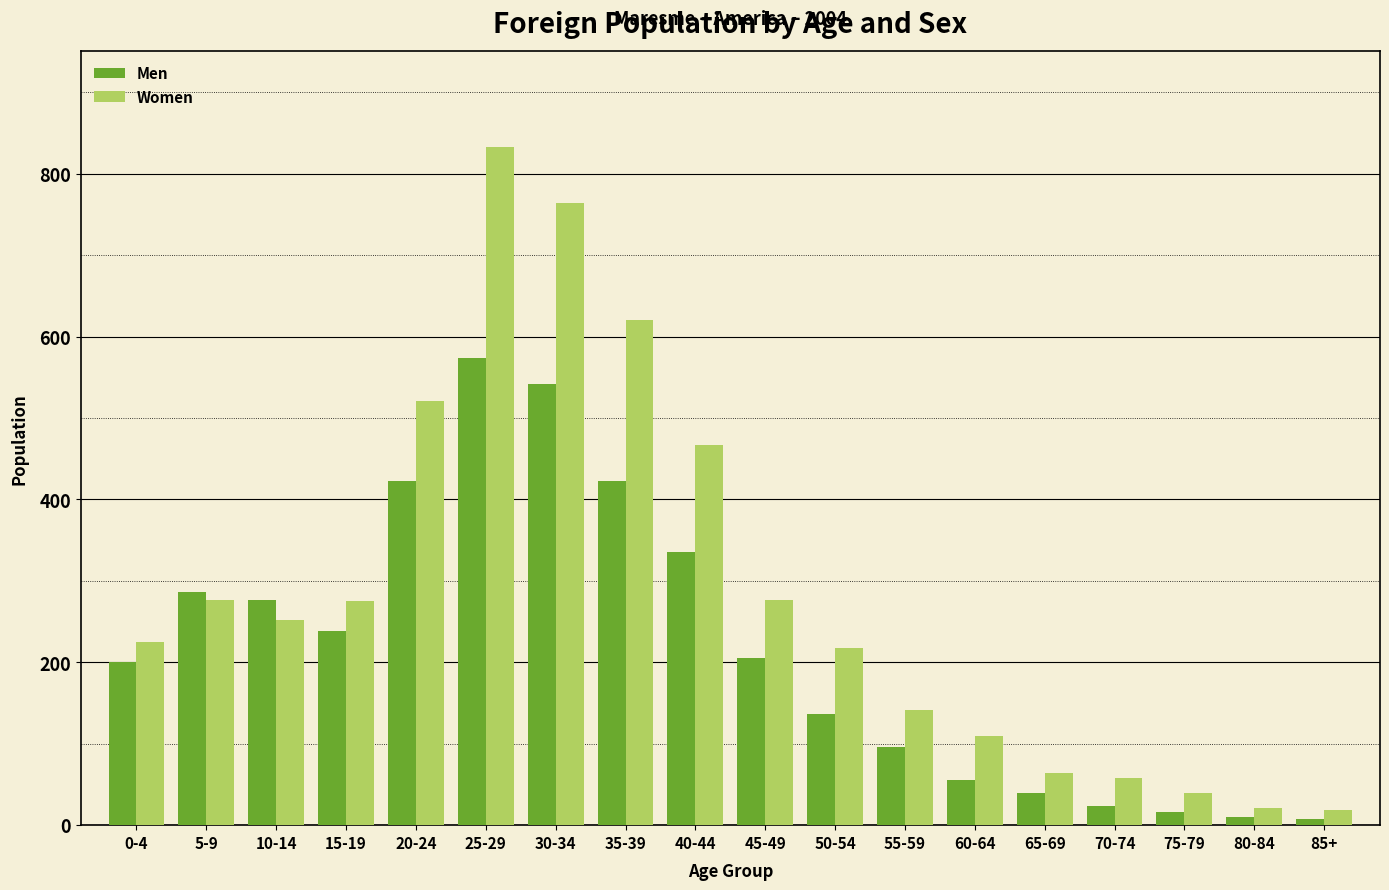

What is the average value of the Men series?

216